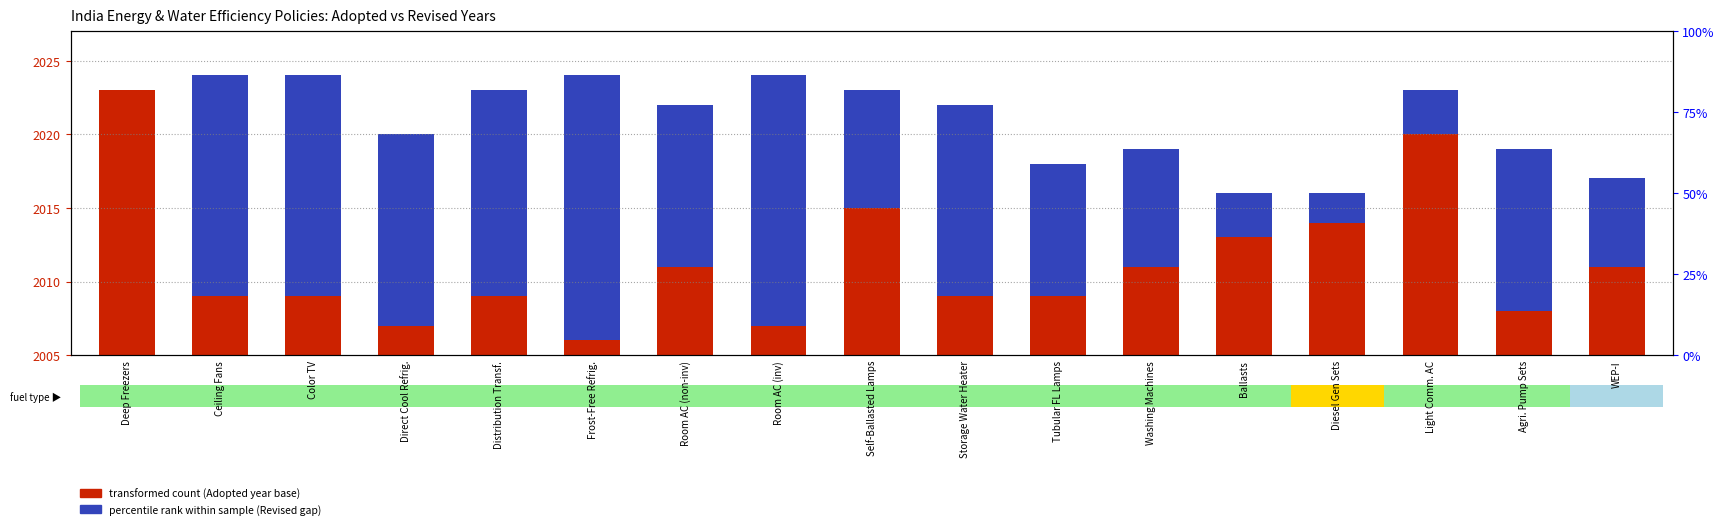

Read the Revised (years after adoption) value at Washing Machines, to the nearest 5.

10